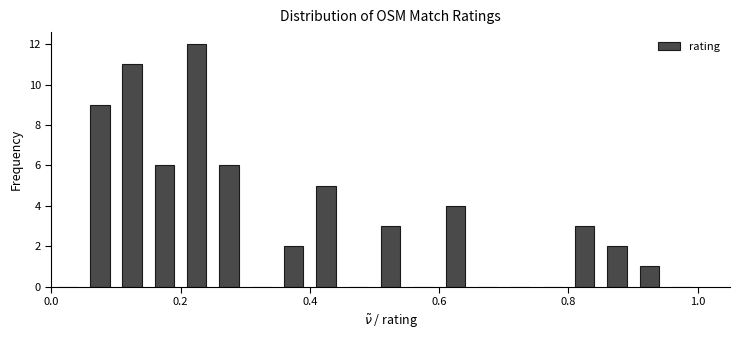

Read against the x-axis, roughly where is the centre of the tallest bar?

0.22